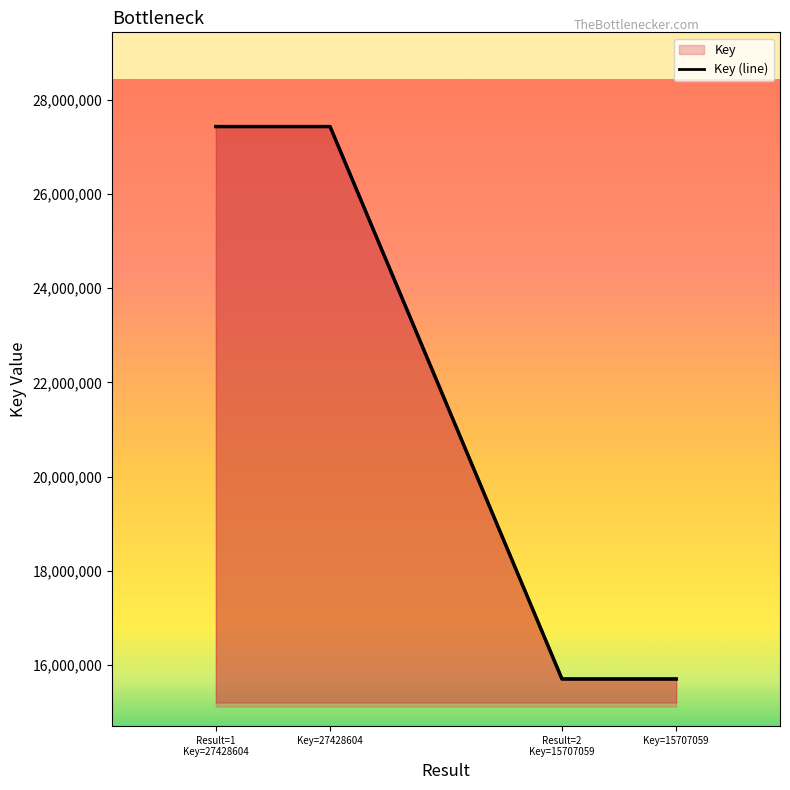

What is the average value?

21567832